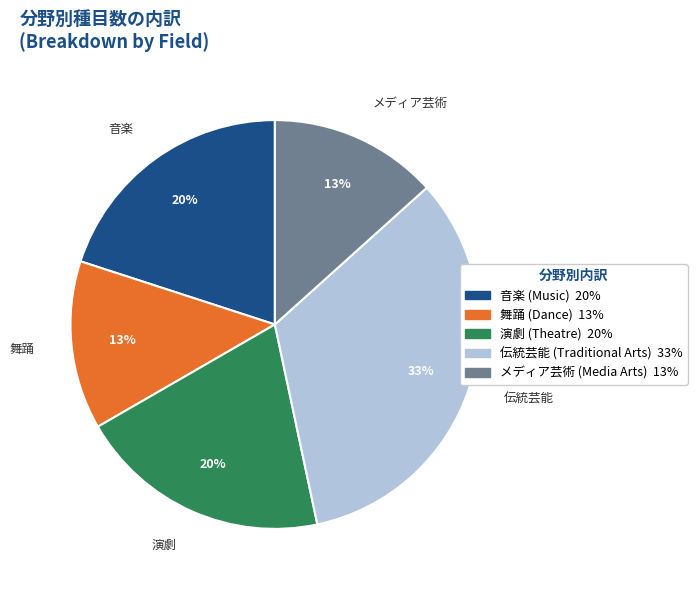

To the nearest percent, what is the average slice percentage?

20%